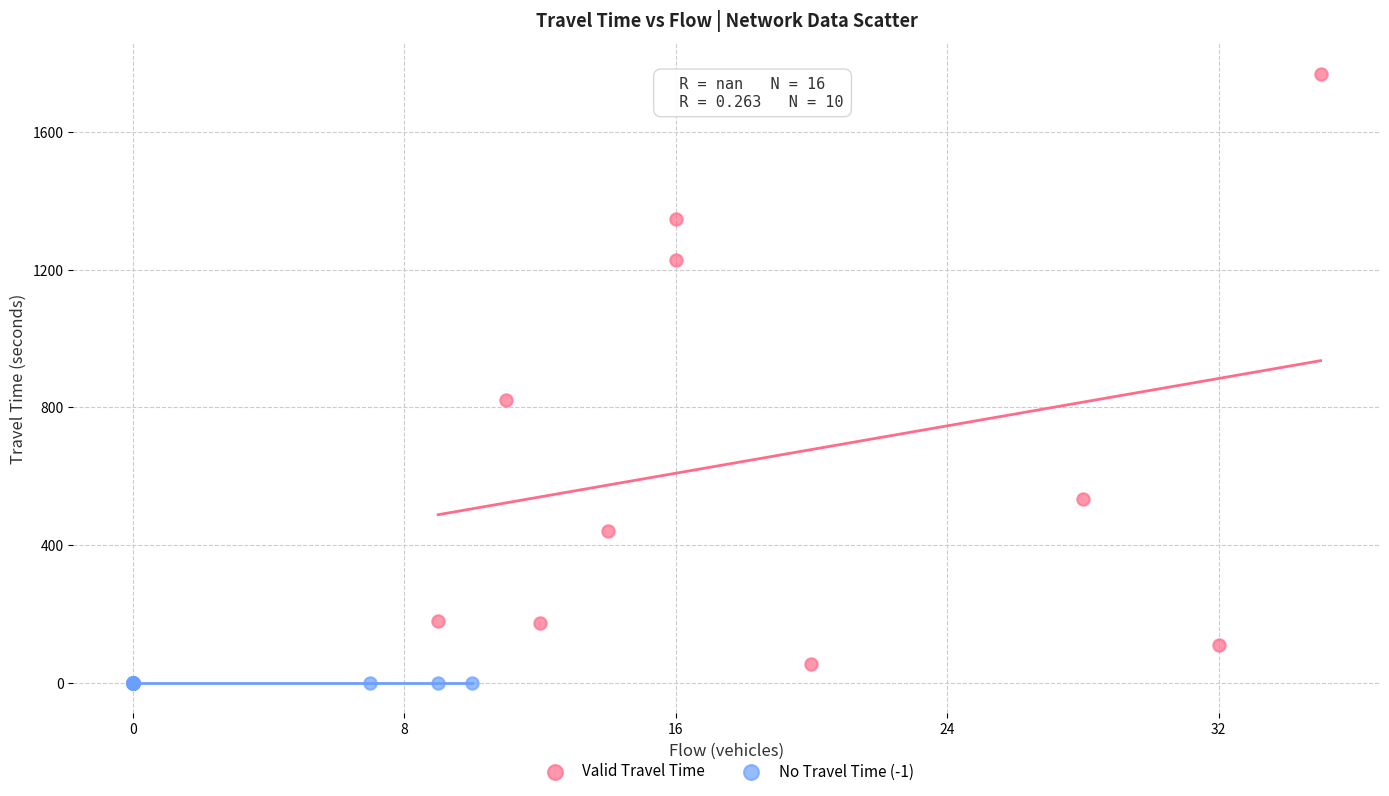

Which series contains the lowest Y value?

No Travel Time (-1)